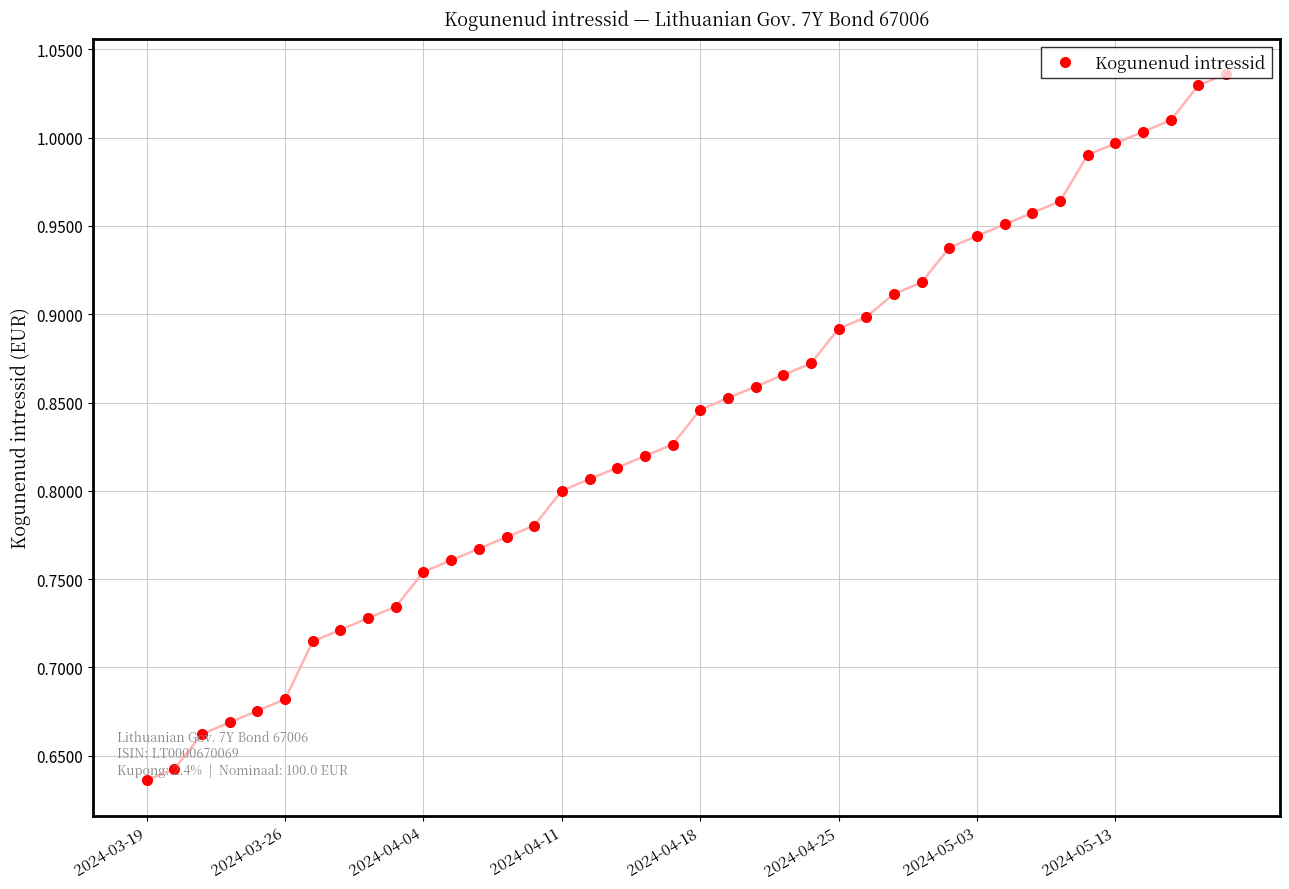

What is the difference between the maximum and minimum values?

0.4